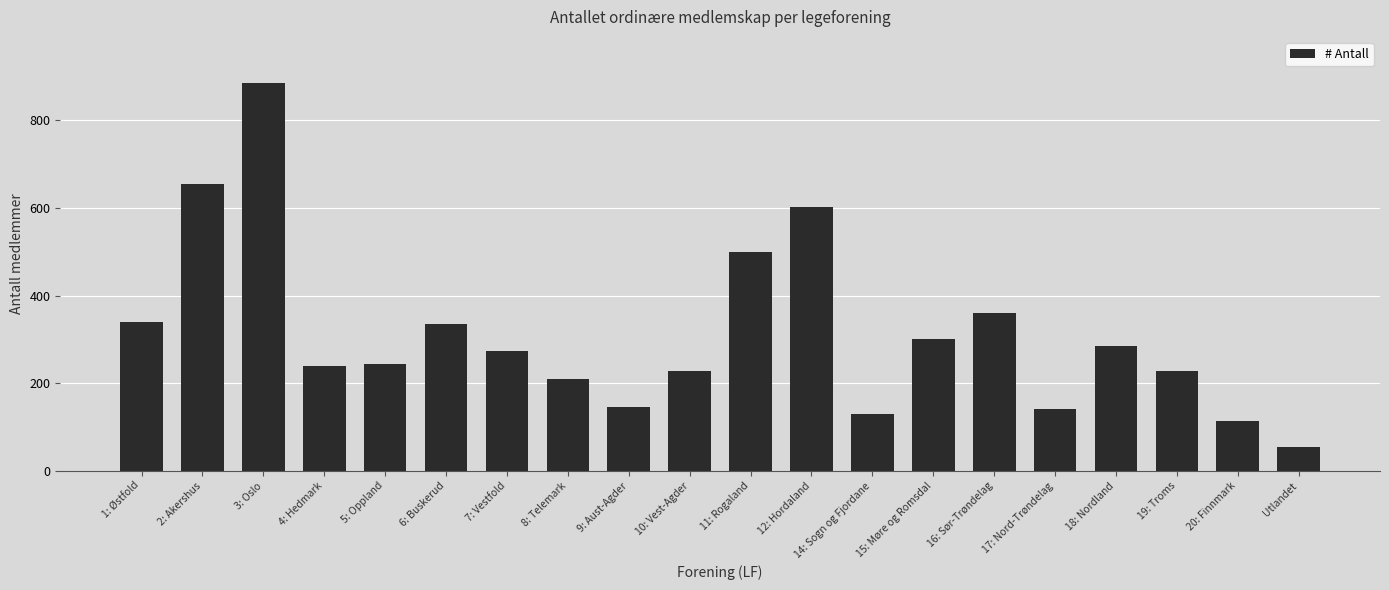

What is the change in value from 2: Akershus to 19: Troms?

-428